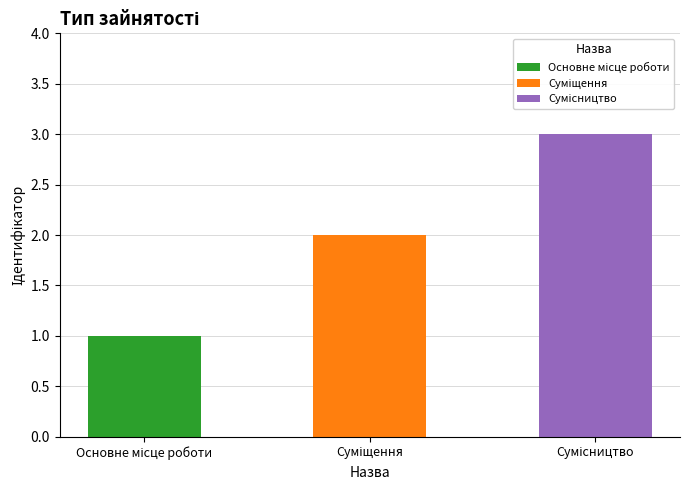

Which label corresponds to the largest value in the chart?

Сумісництво